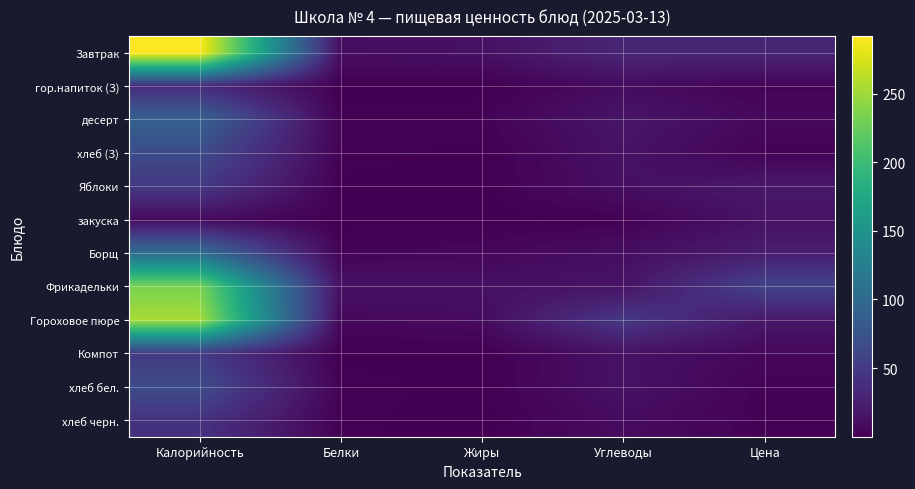

Which series has the widest spread of values?

Завтрак